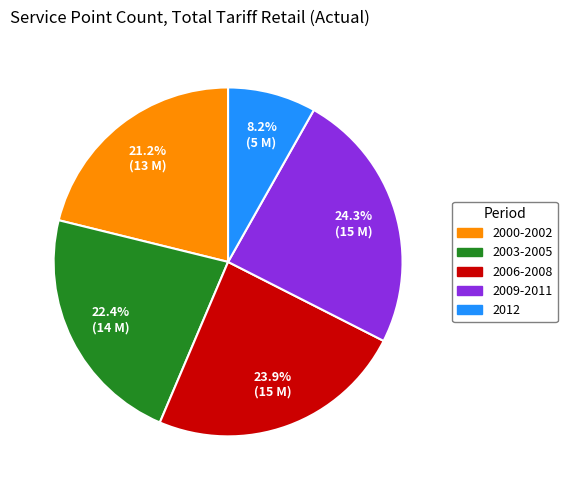

Does any single category account for the majority?

No